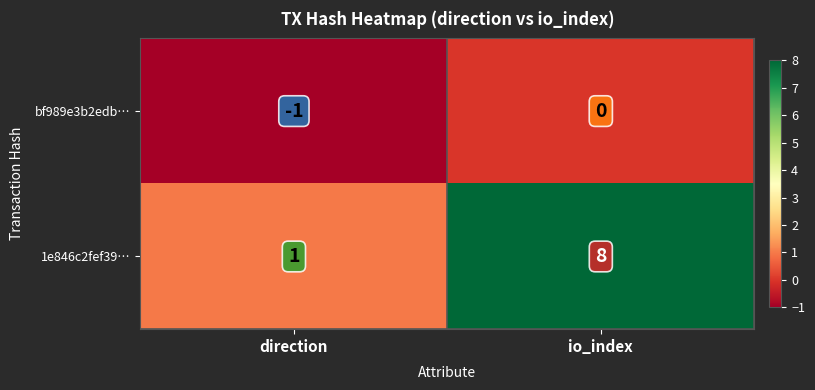

The bf989e3b2edb… series shows -1 at io_index. True or false?

False